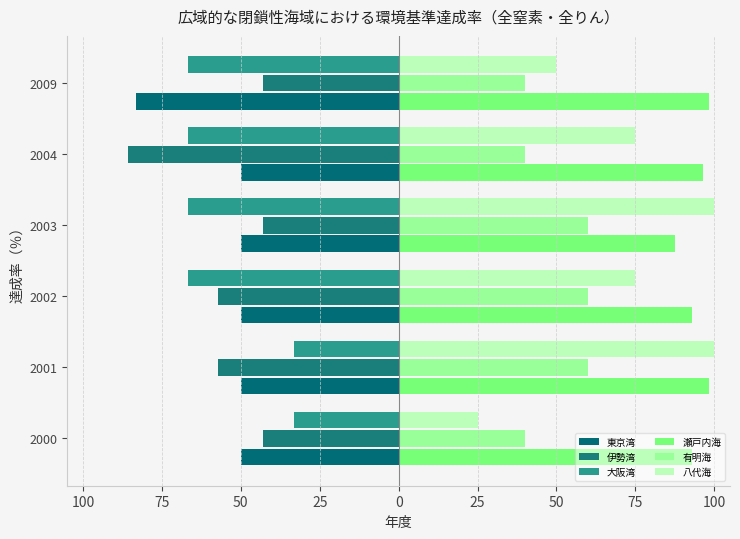

What is the sum of all 東京湾 values?

-333.3